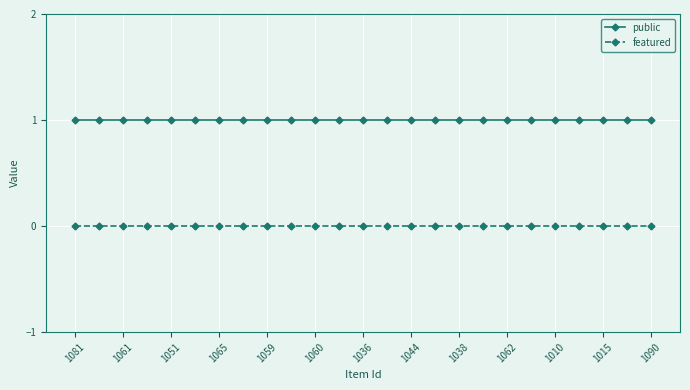

Rank the series by their maximum value, from lowest to highest.

featured, public